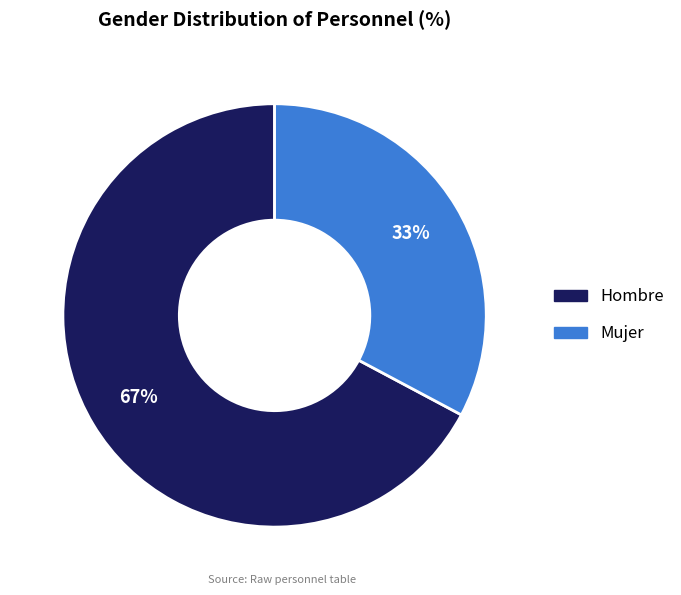

Between Mujer and Hombre, which is larger?

Hombre